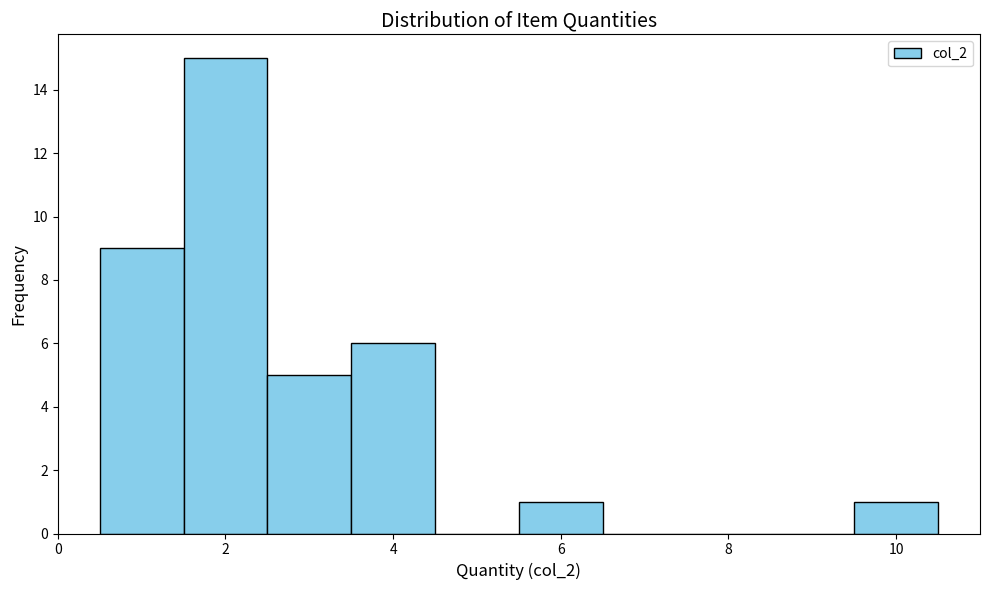

What is the height of the bar covering 0.5 to 1.5 on the x-axis? Neither the bar edges nor the heights are printed on the chart, so give them approximately, as read against the axes.

9